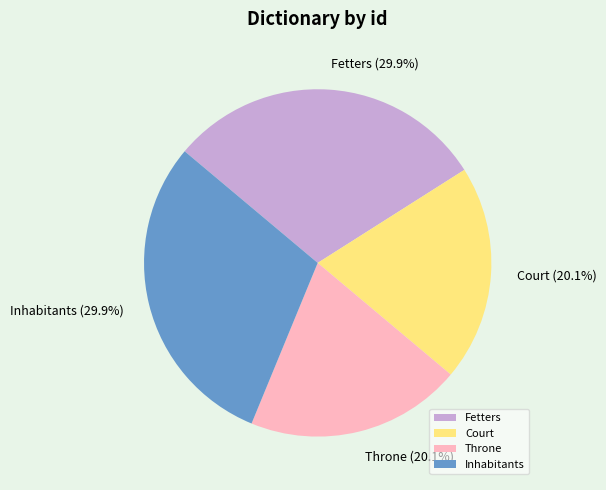

How many slices are in this pie chart?

4